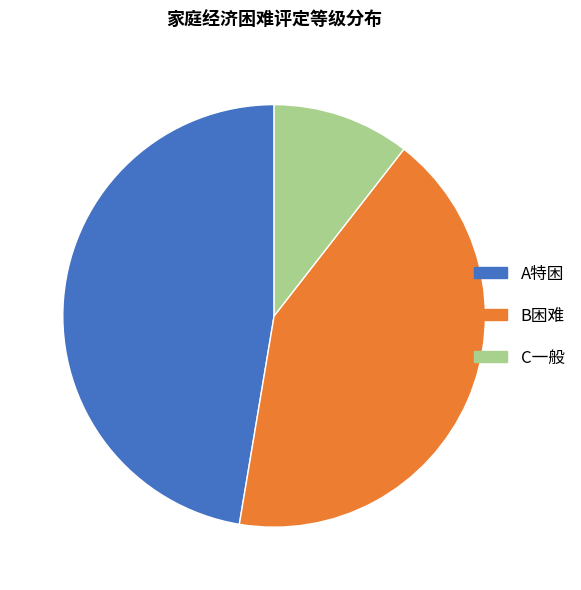

Between B困难 and A特困, which is larger?

A特困